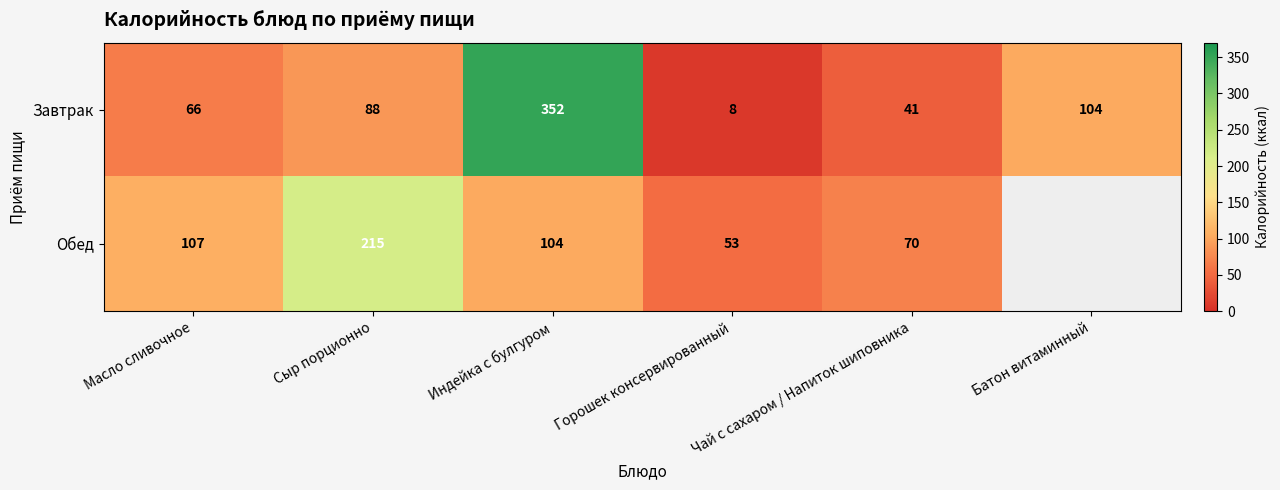

At Горошек консервированный, list the series in order from smallest to largest.

Завтрак, Обед